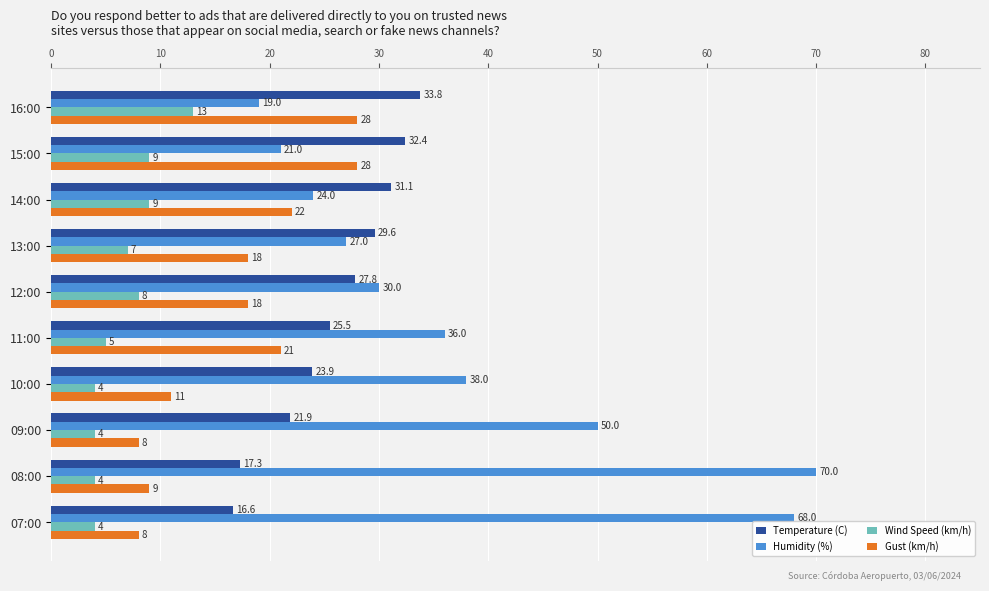

List the series in order of their overall mean, lowest first.

Wind Speed (km/h), Gust (km/h), Temperature (C), Humidity (%)